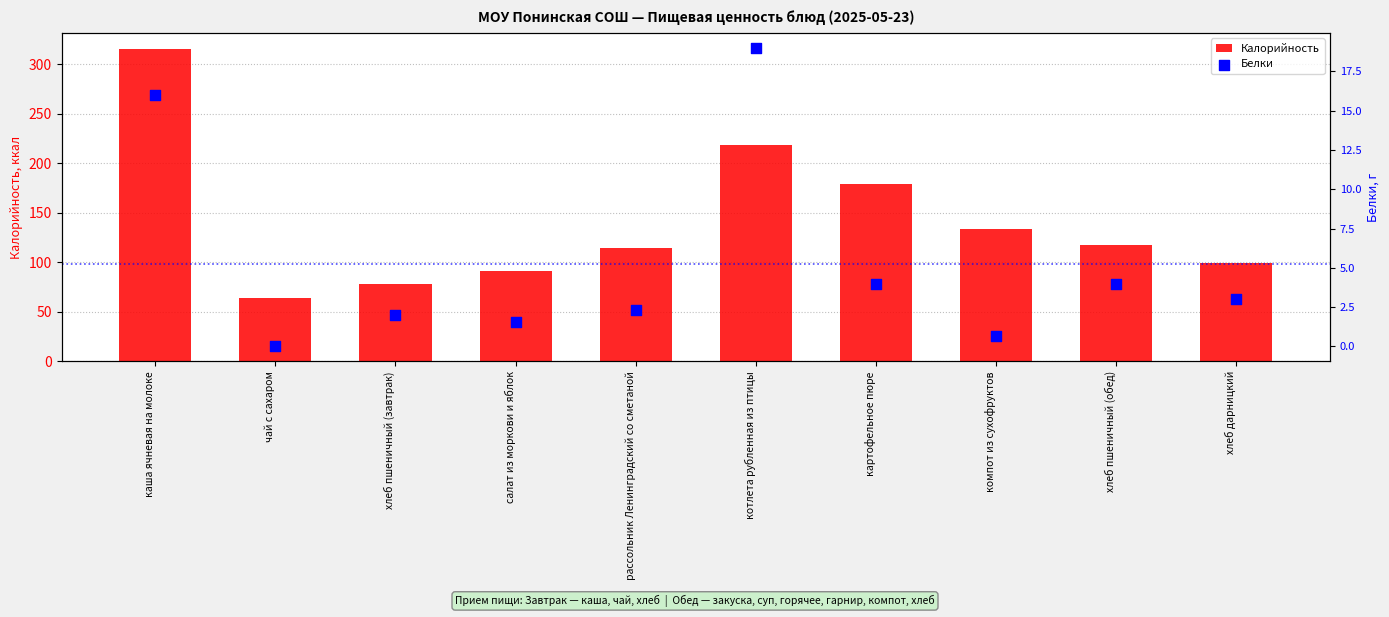

Which series has the widest spread of Y values?

Калорийность